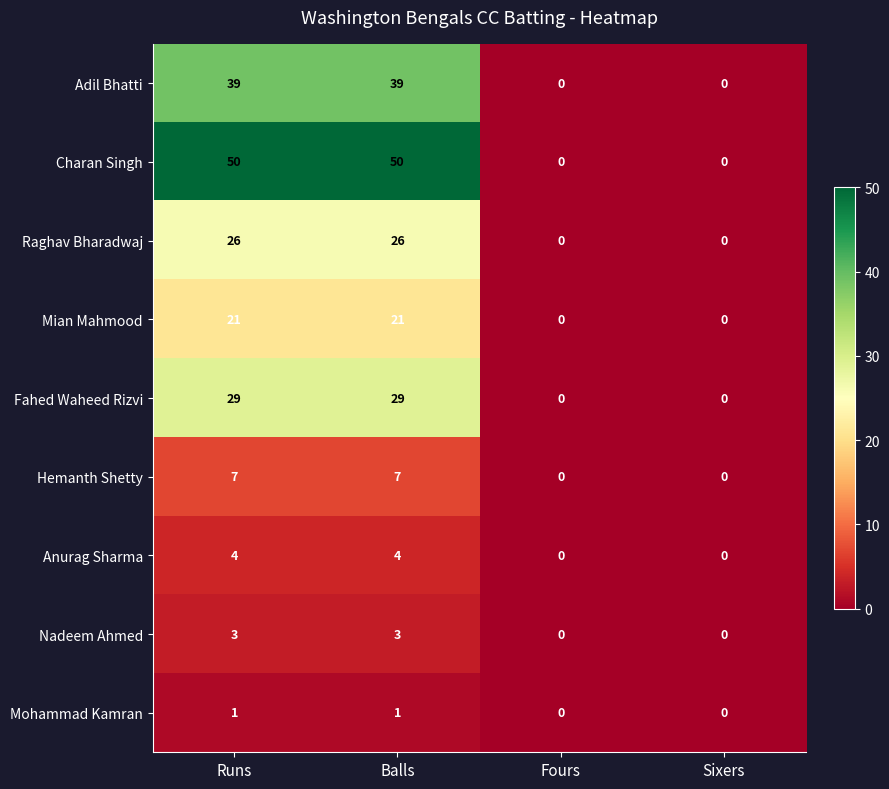

Rank the series by their maximum value, from highest to lowest.

Charan Singh, Adil Bhatti, Fahed Waheed Rizvi, Raghav Bharadwaj, Mian Mahmood, Hemanth Shetty, Anurag Sharma, Nadeem Ahmed, Mohammad Kamran